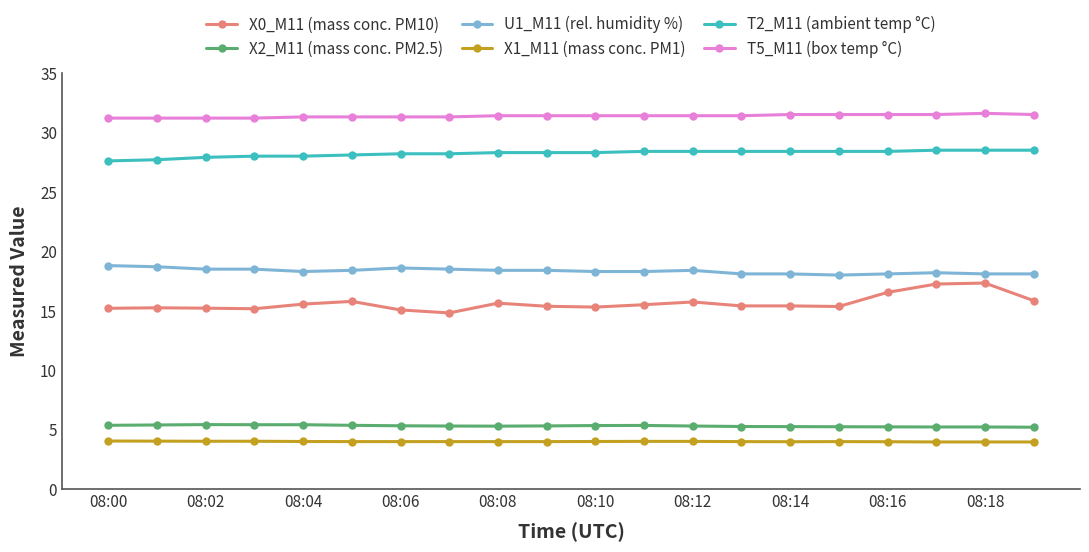

What is the average value of the X0_M11 (mass conc. PM10) series?

15.6